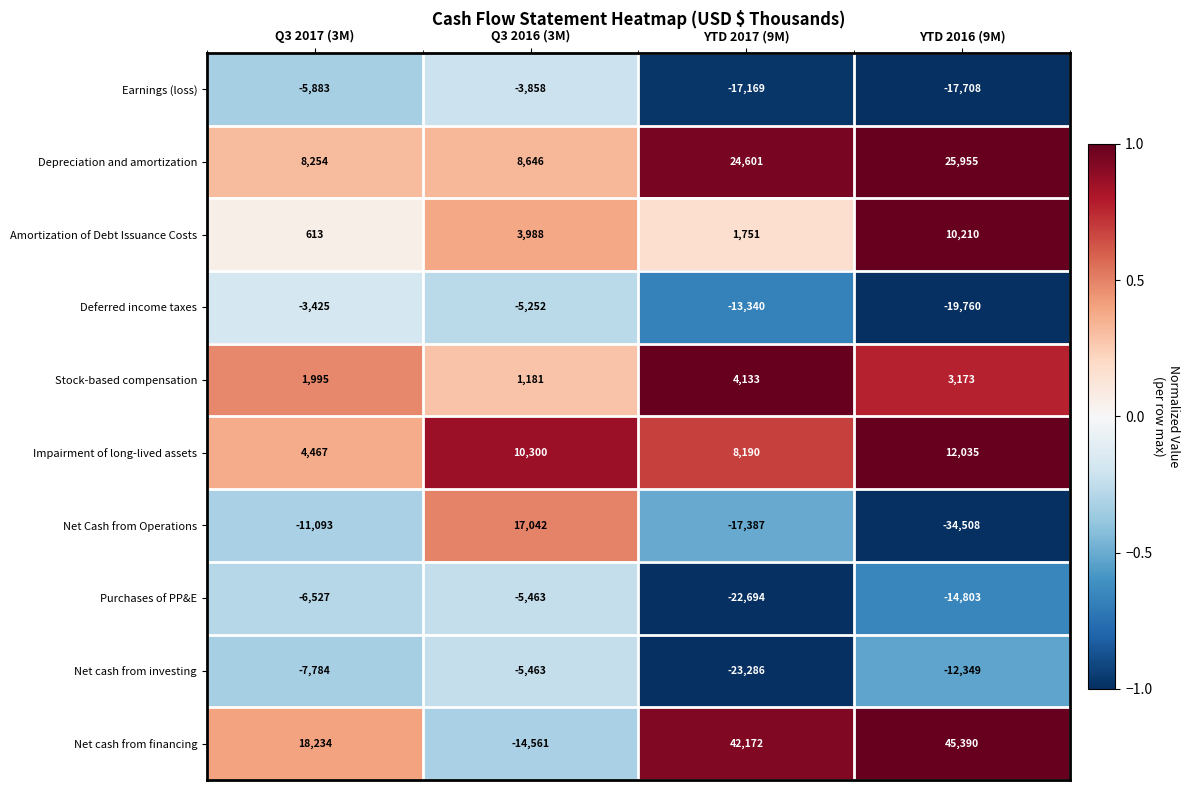

Which series has the largest range (max minus min)?

Net cash from financing